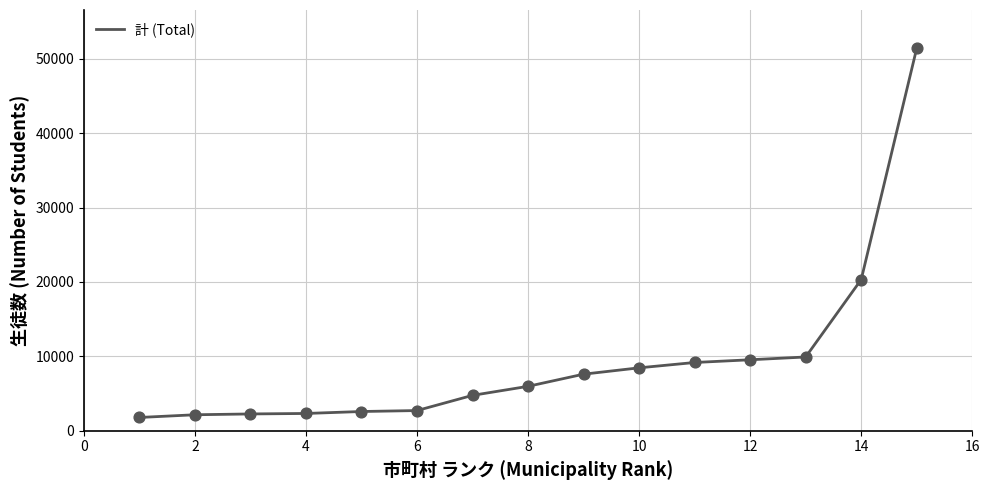

What is the difference between the maximum and minimum values?

49616